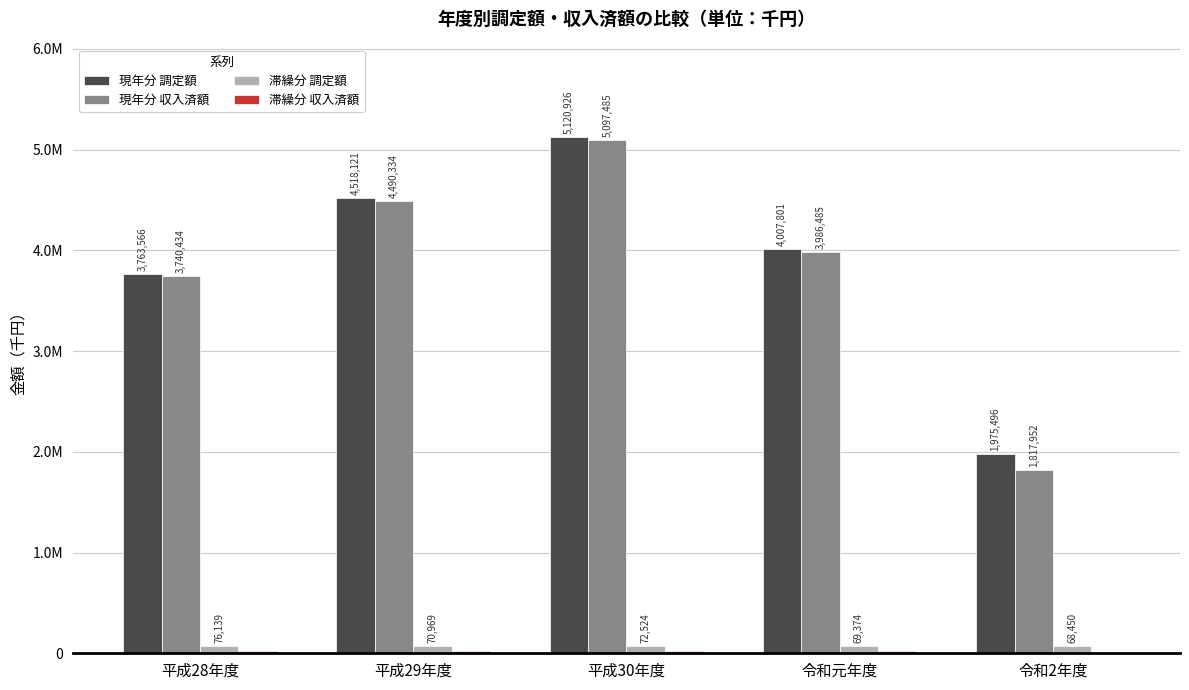

At how many categories does at least one series exceed 4356032?

2